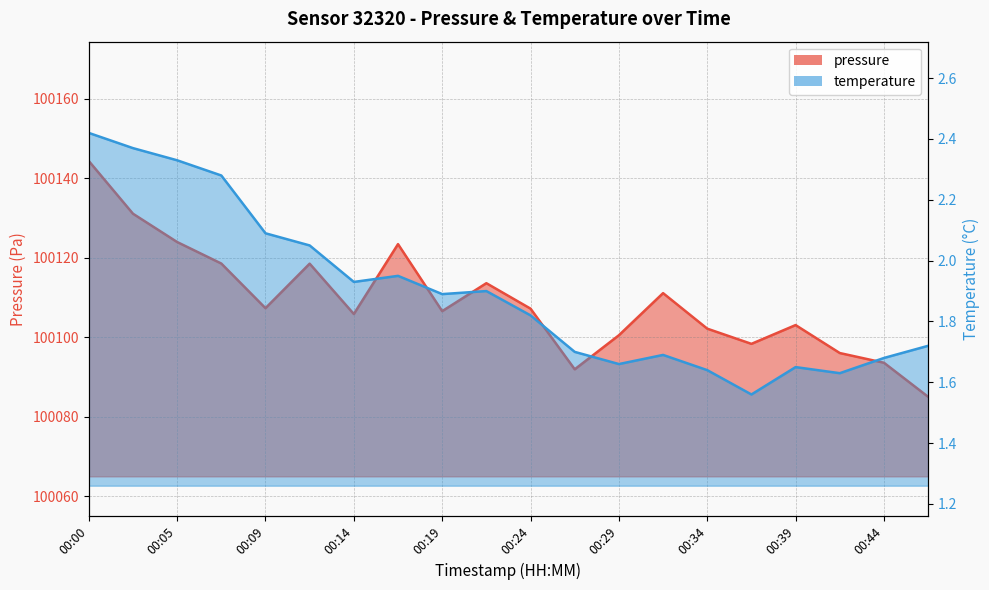

True or false: temperature has more than 0 interior local peaks.

True